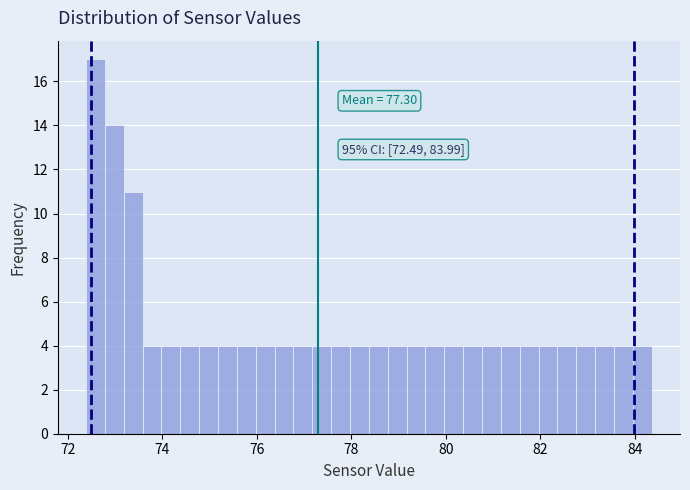

Around what value on the x-axis is the tallest bar? Give the approximate position of its centre, as read against the axis.

72.6